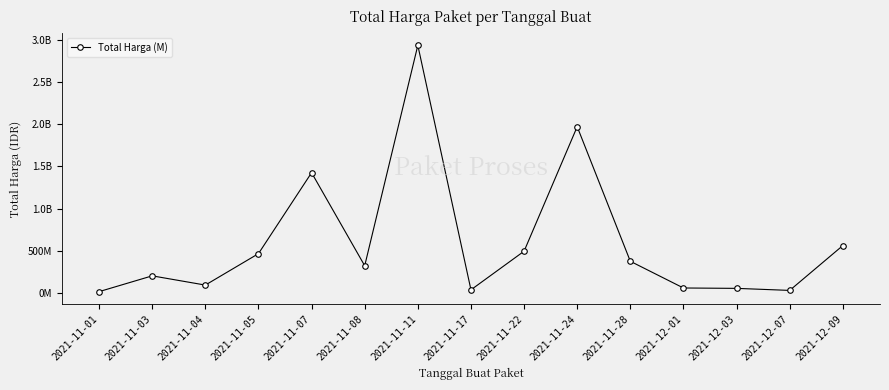

Does the chart have visible grid lines?

No